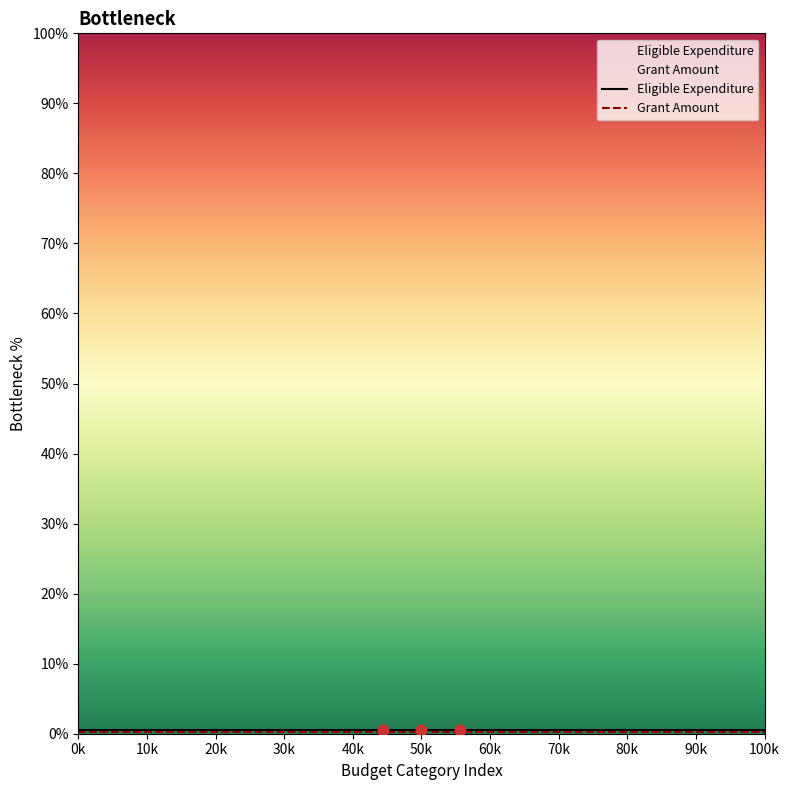

Which series has the largest Y range (max minus min)?

Eligible Expenditure